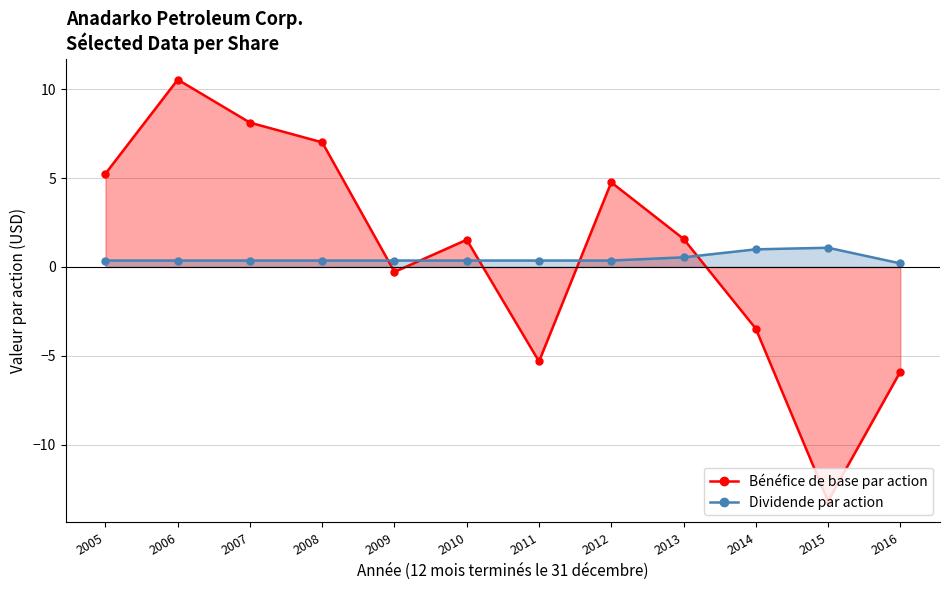

What is the spread (max minus min) of values at 2008?

6.6